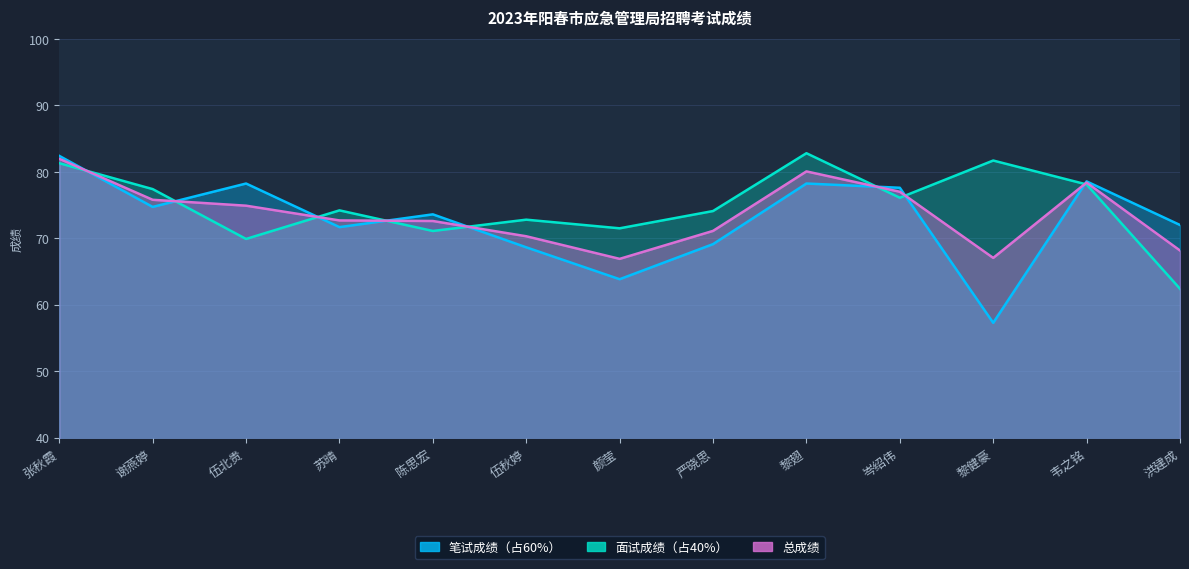

Which series ends up on top after the final intersection of 总成绩 and 笔试成绩（占60%）?

笔试成绩（占60%）